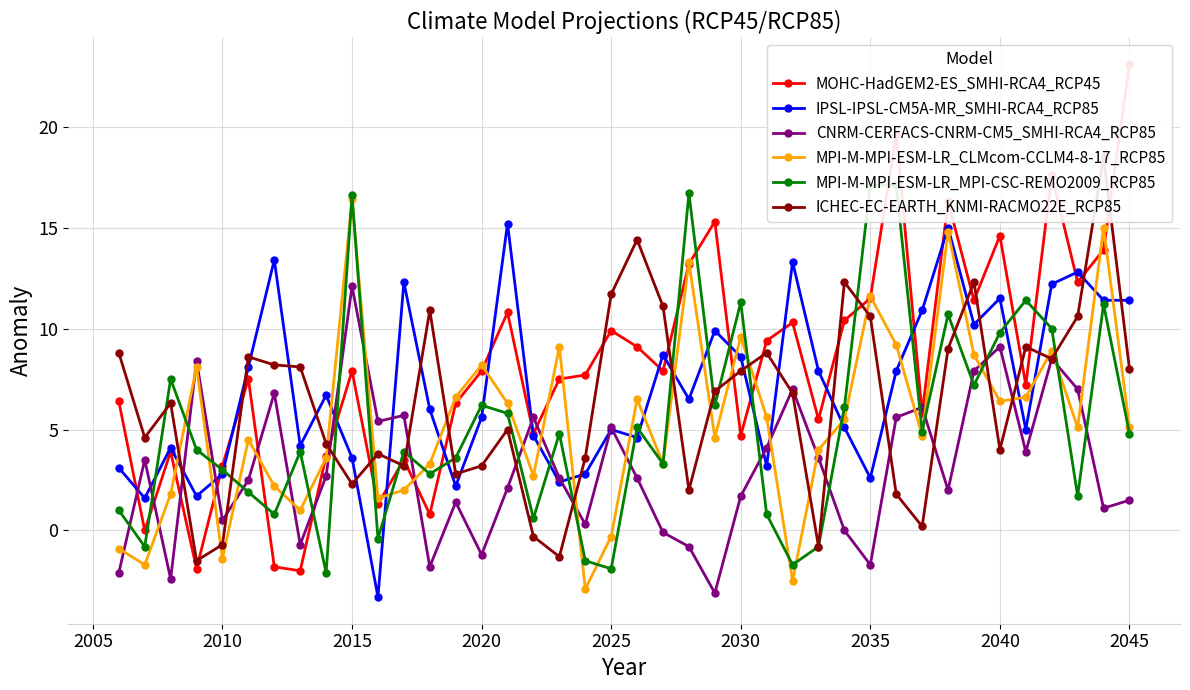

What is the maximum value shown in the chart?

23.1